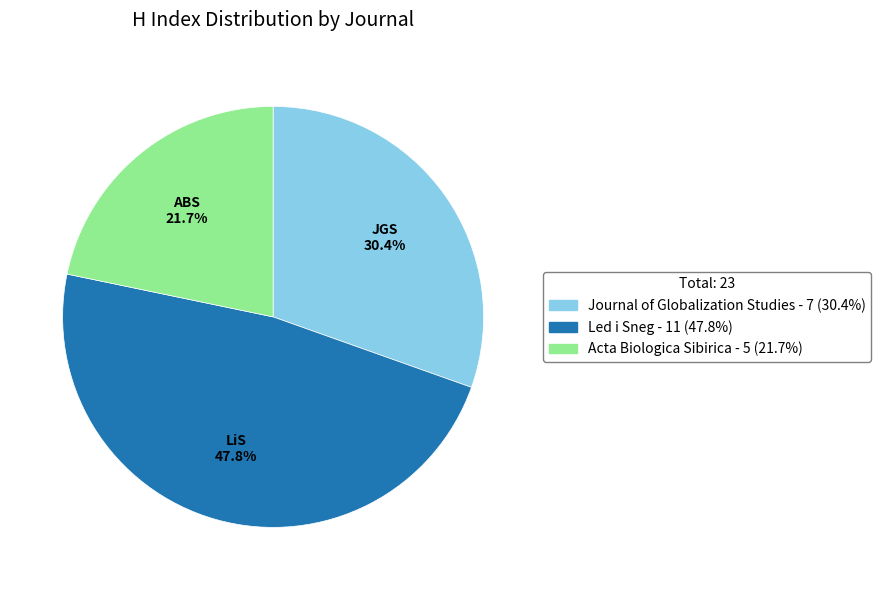

Does Led i Sneg account for over 50% of the chart?

No